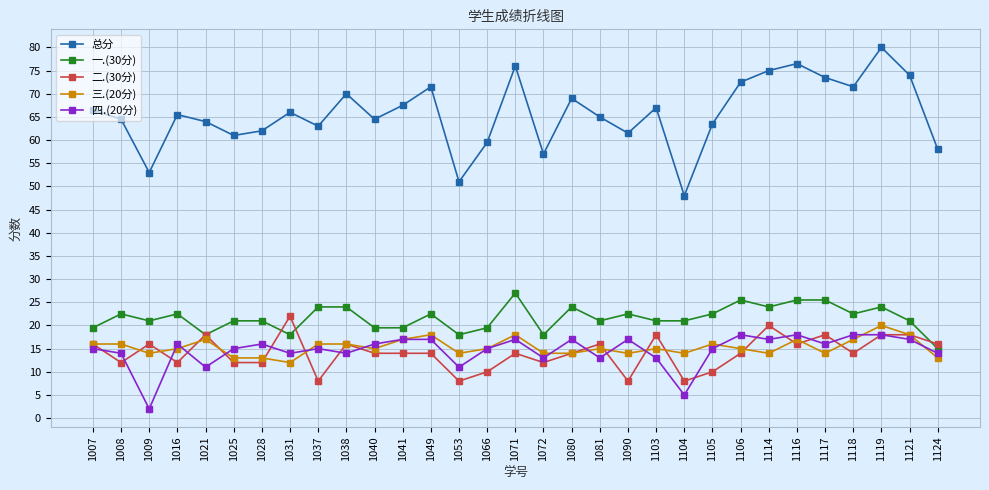

True or false: 四.(20分) and 总分 cross at least once.

False